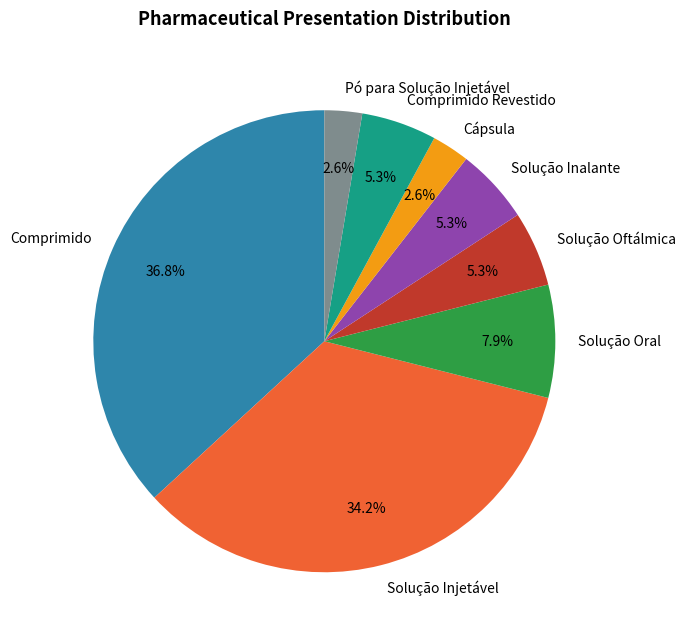

What is the largest slice in the pie chart?

Comprimido